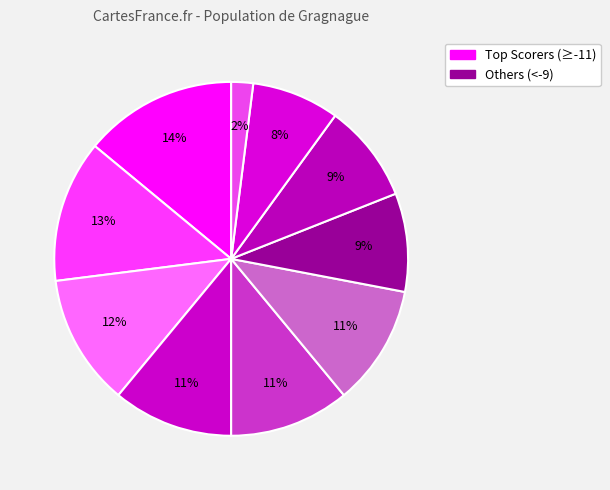

Count the number of slices in the pie.

10